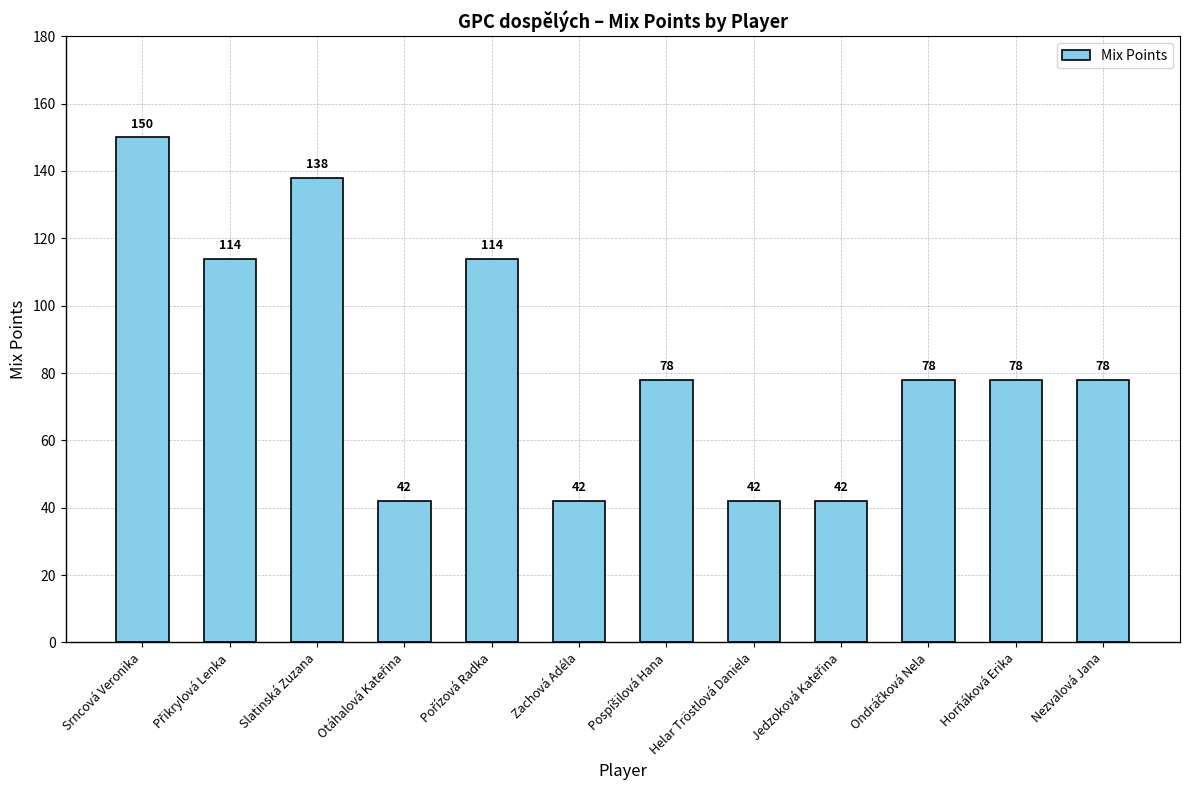

What is the average value?

83